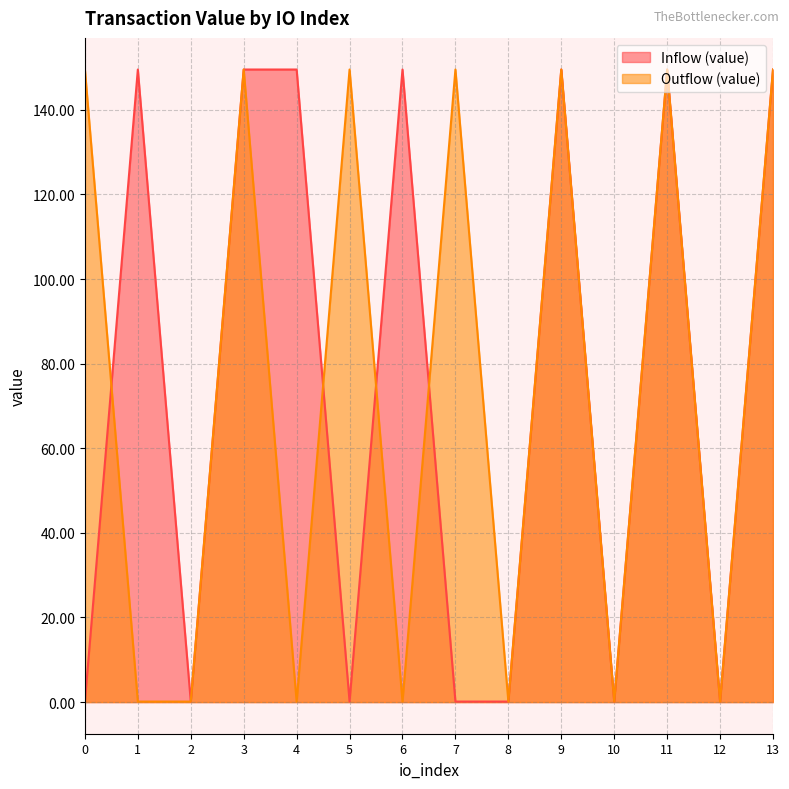

Is it true that Outflow (value) equals 32.5 at 11?

False